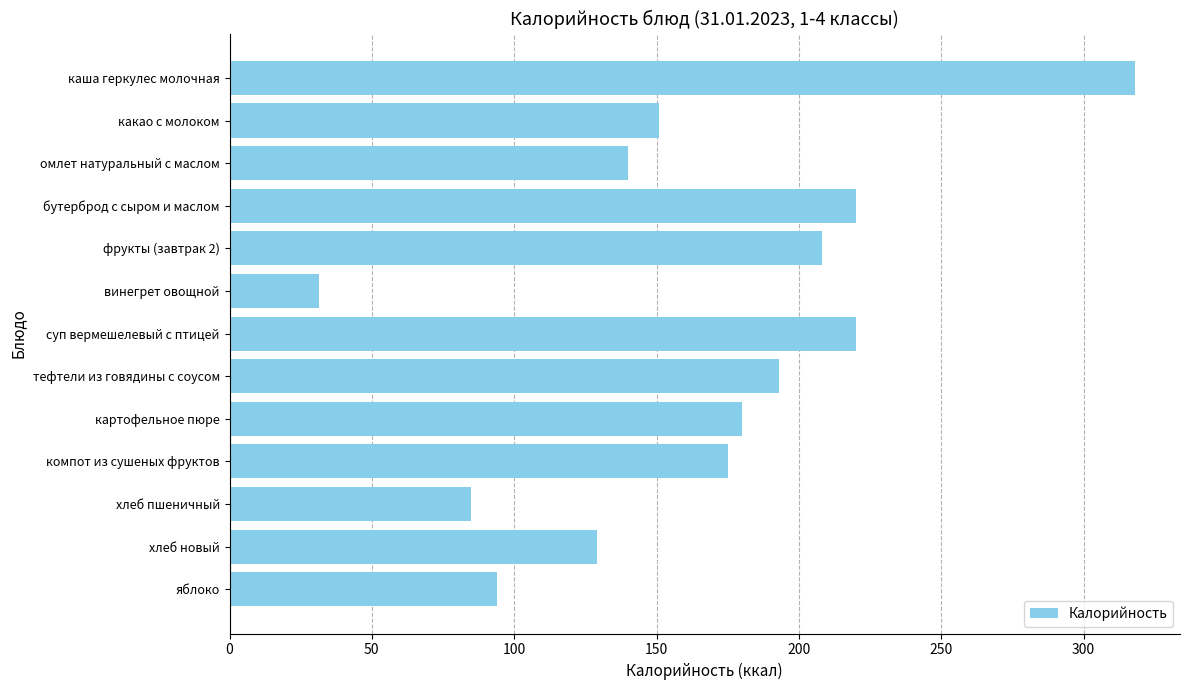

Is it true that the value at каша геркулес молочная is 158.3?

False